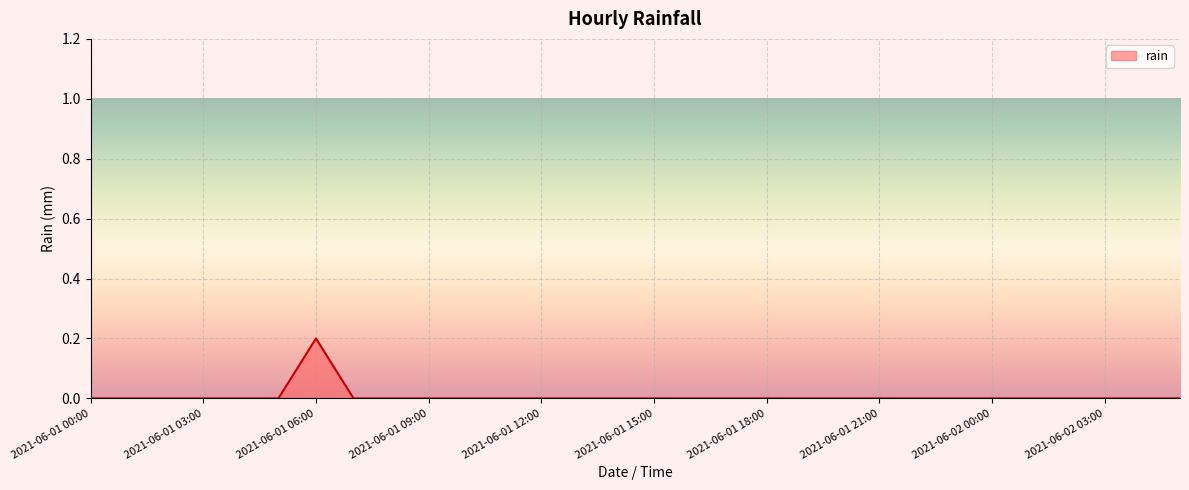

Reading left to right, what are all the values shown in this chart?

0.0	0.0	0.0	0.0	0.0	0.0	0.2	0.0	0.0	0.0	0.0	0.0	0.0	0.0	0.0	0.0	0.0	0.0	0.0	0.0	0.0	0.0	0.0	0.0	0.0	0.0	0.0	0.0	0.0	0.0